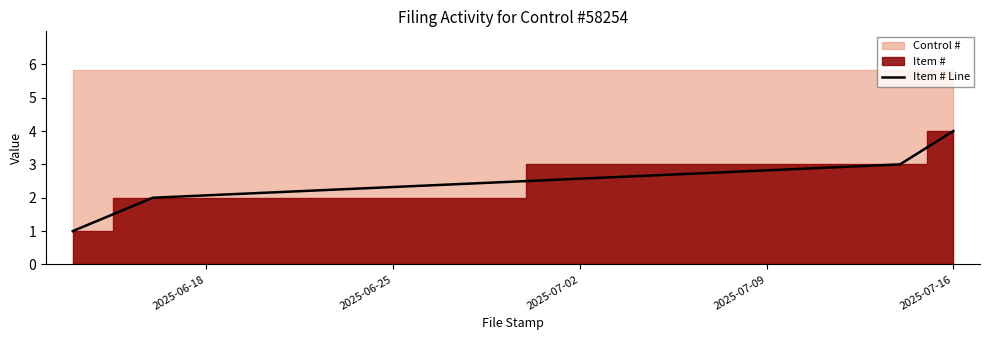

Count the values in the range 2 to 4.

3